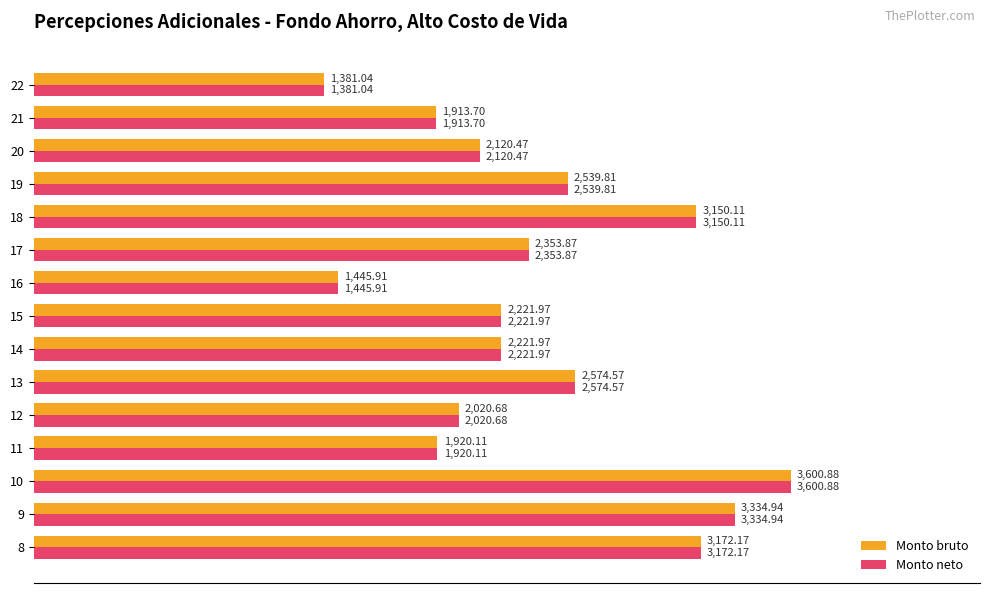

What is the sum of all Monto bruto values?

35972.2